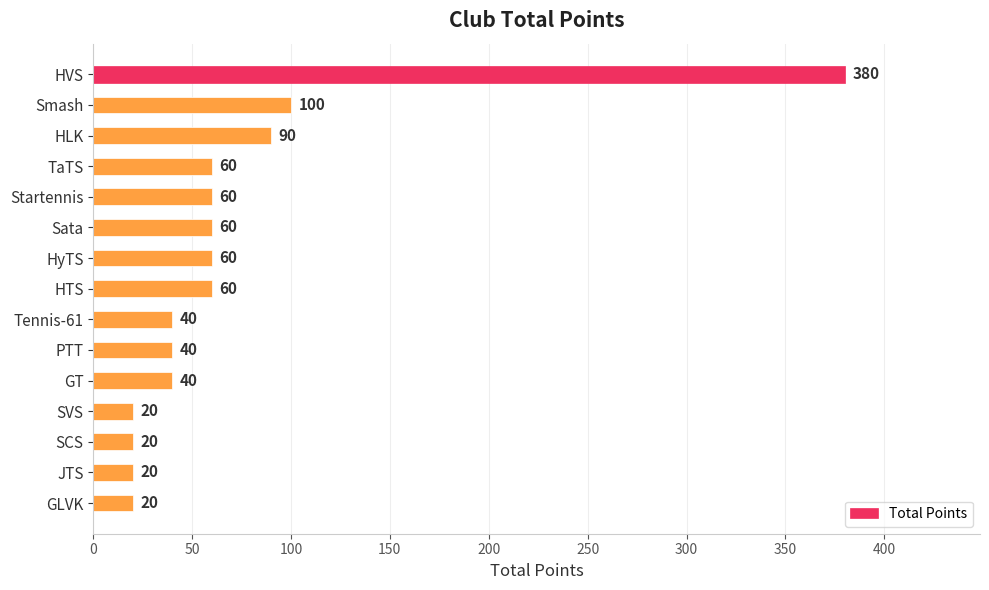

Which has a higher value, TaTS or GT?

TaTS